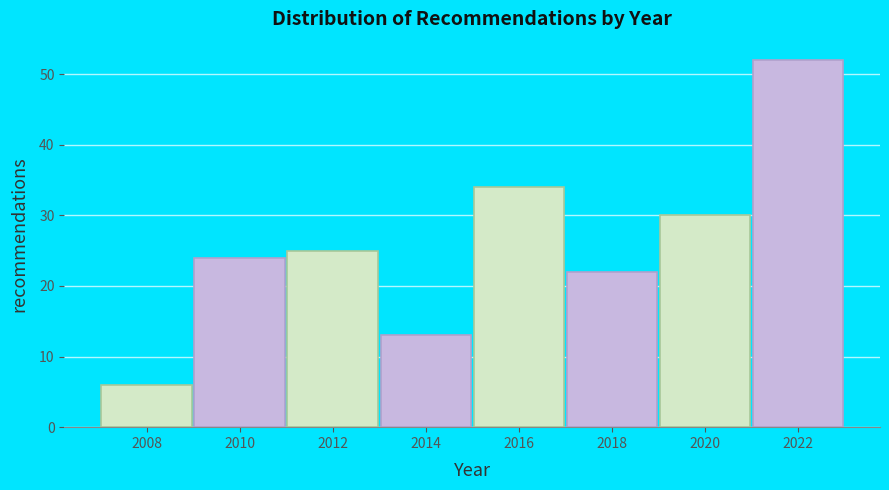

Reading right to left, list all the values displayed in this chart.

52	30	22	34	13	25	24	6